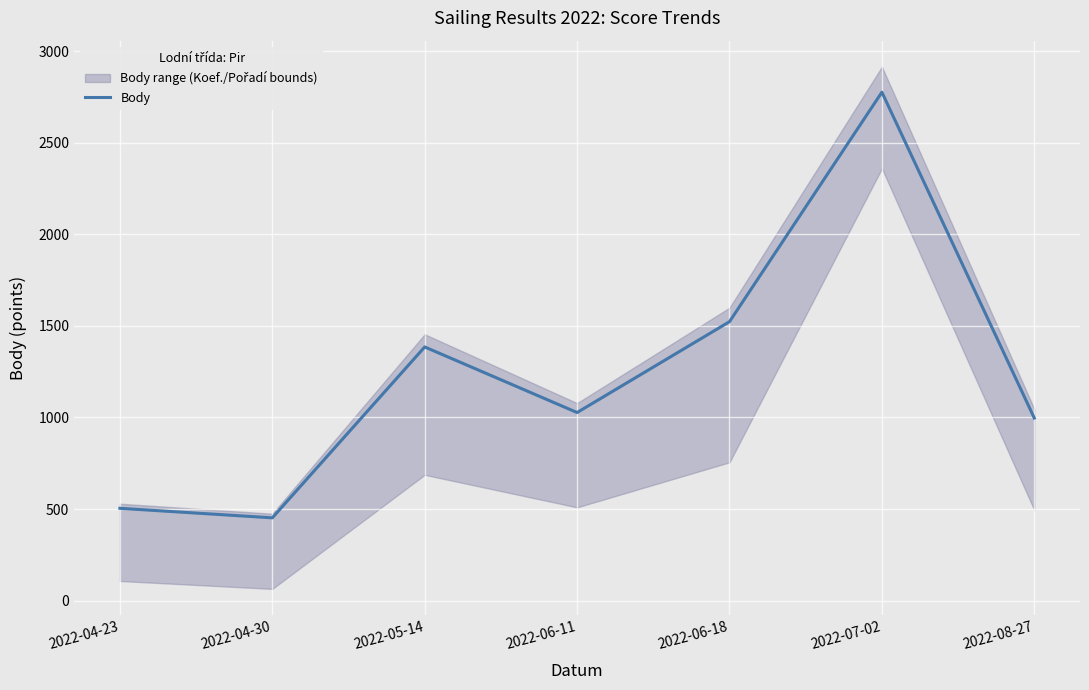

At which label does the data first exceed 1027?

2022-05-14